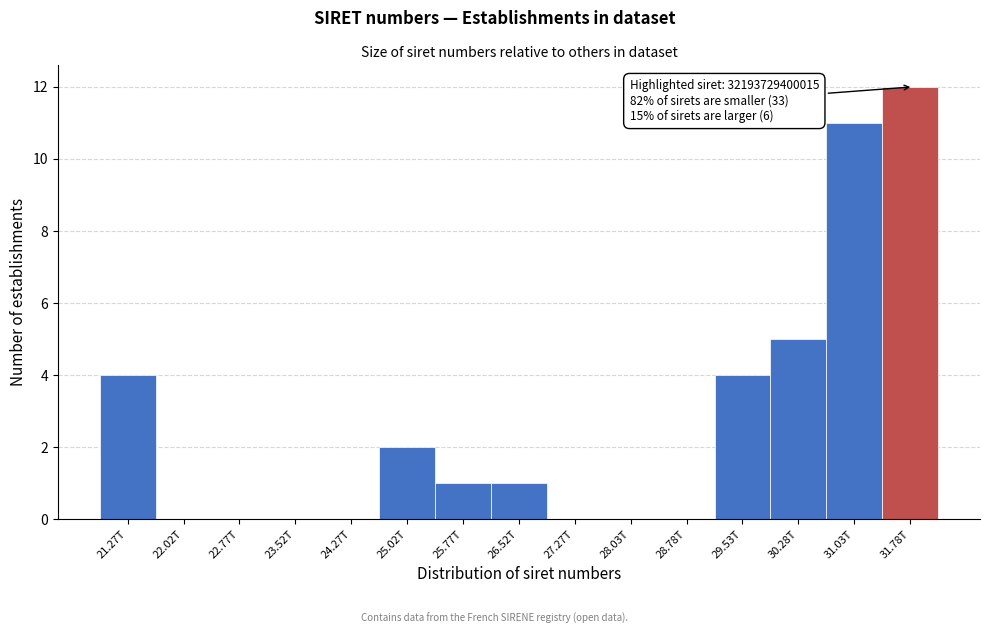

Reading left to right, transcribe all the data shown in this chart.

21.27T=4	22.02T=0	22.77T=0	23.52T=0	24.27T=0	25.02T=2	25.77T=1	26.52T=1	27.27T=0	28.03T=0	28.78T=0	29.53T=4	30.28T=5	31.03T=11	31.78T=12